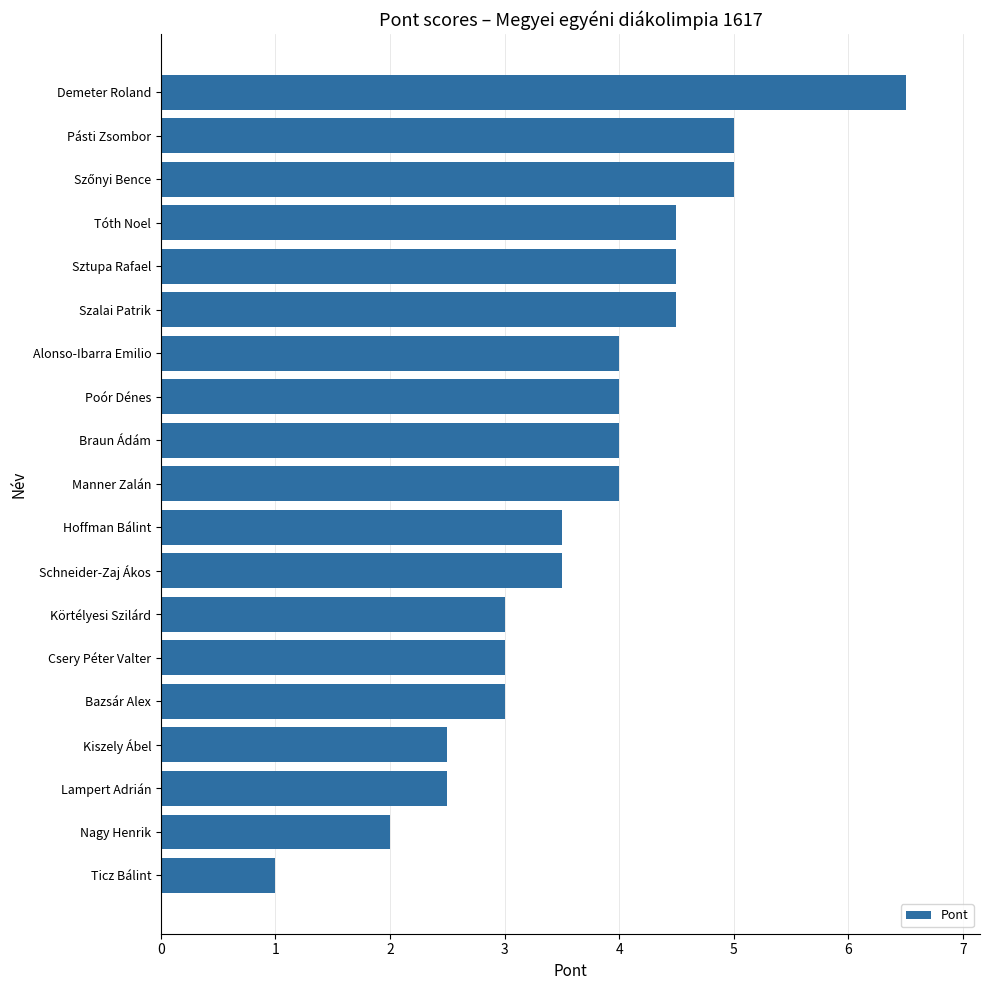

Reading top to bottom, list all the values displayed in this chart.

6.5	5.0	5.0	4.5	4.5	4.5	4.0	4.0	4.0	4.0	3.5	3.5	3.0	3.0	3.0	2.5	2.5	2.0	1.0